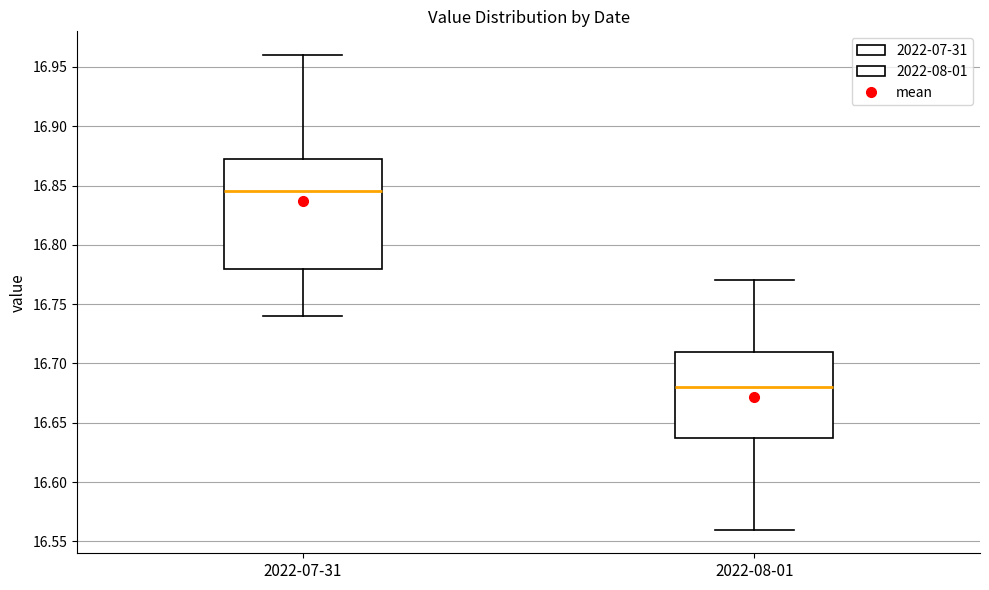

Which box's median line is the lowest?

2022-08-01